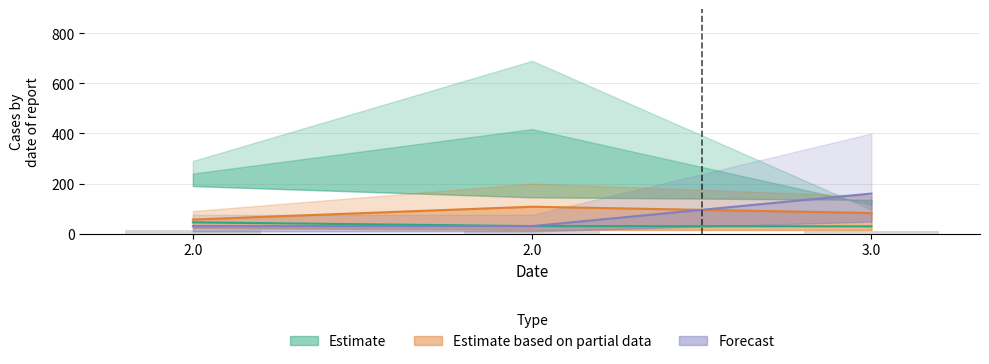

What is the maximum value for Estimate based on partial data?

107.5